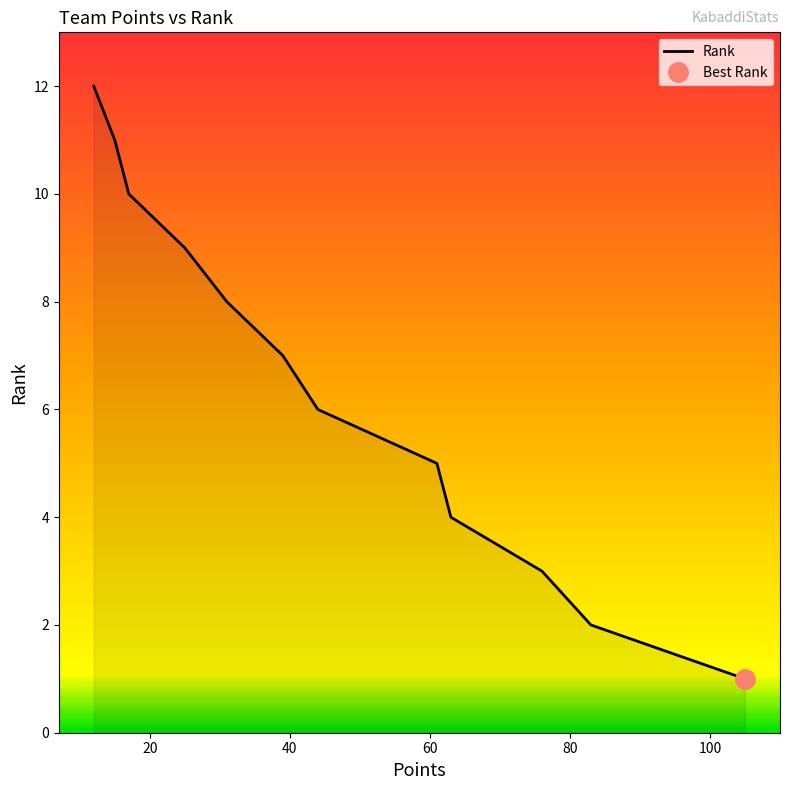

What is the difference between the maximum and minimum values?

11